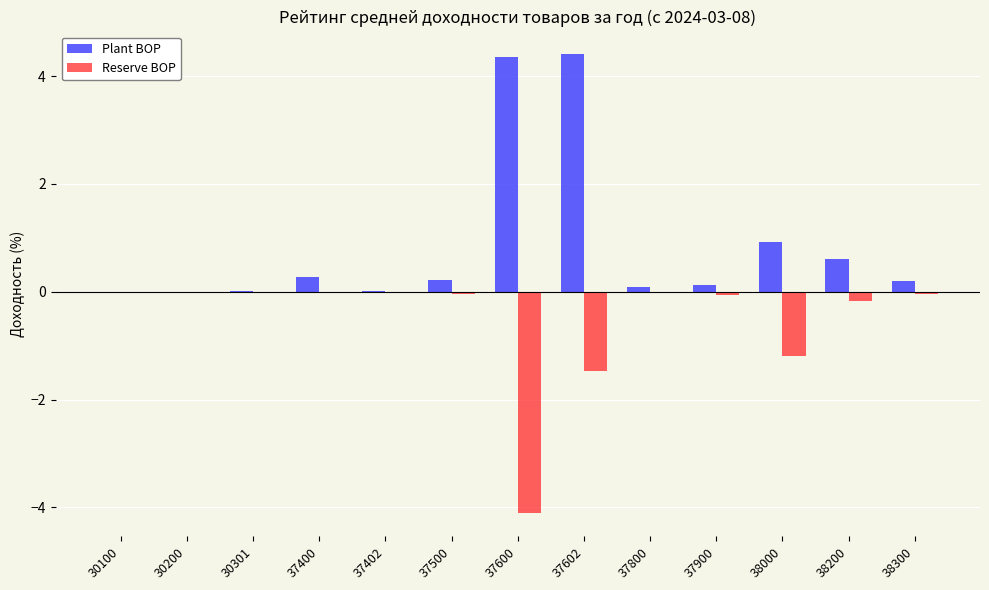

What is the difference between the Reserve BOP values at 37400 and 37600?

4.1